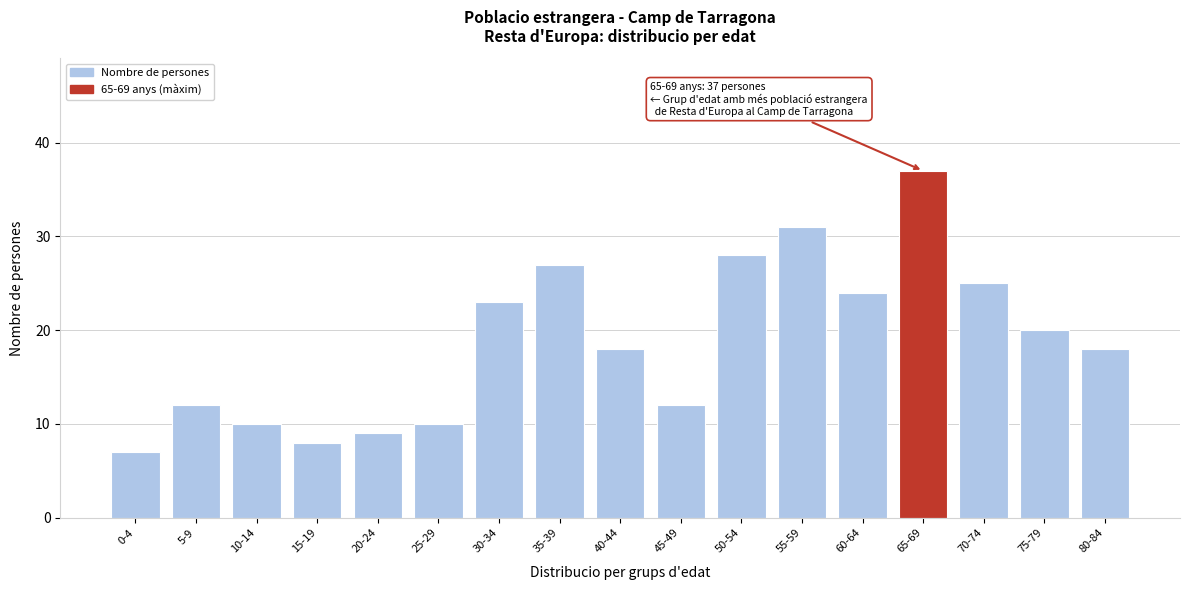

Reading left to right, extract all data points from this chart.

0-4=7	5-9=12	10-14=10	15-19=8	20-24=9	25-29=10	30-34=23	35-39=27	40-44=18	45-49=12	50-54=28	55-59=31	60-64=24	65-69=37	70-74=25	75-79=20	80-84=18